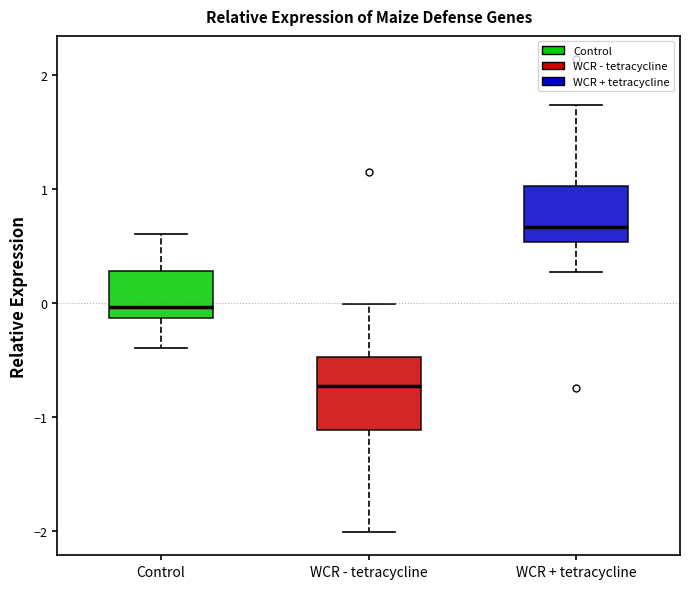

Where does the upper whisker of the box for WCR - tetracycline end on the y-axis? The values are not printed on the chart, so give them approximately, as read against the axis.

0.0